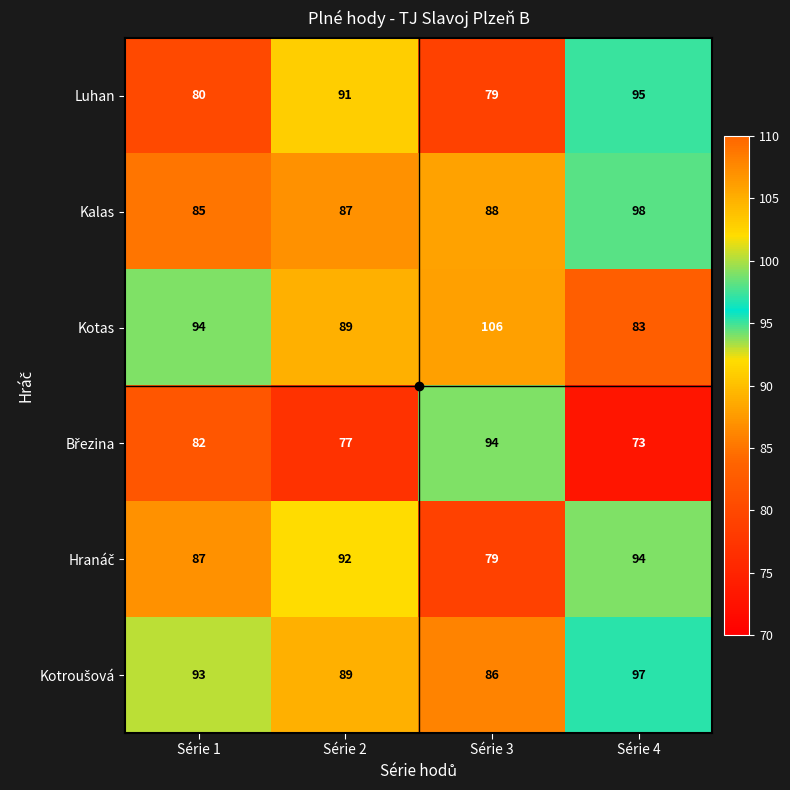

What is the spread (max minus min) of values at Série 3?

27